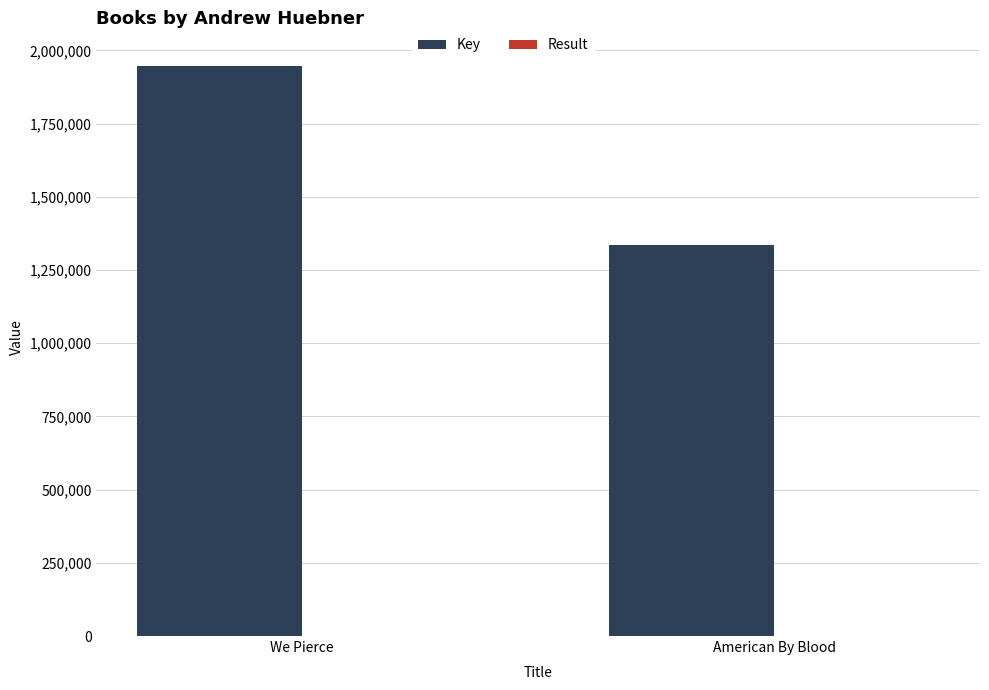

Are the bars horizontal?

No